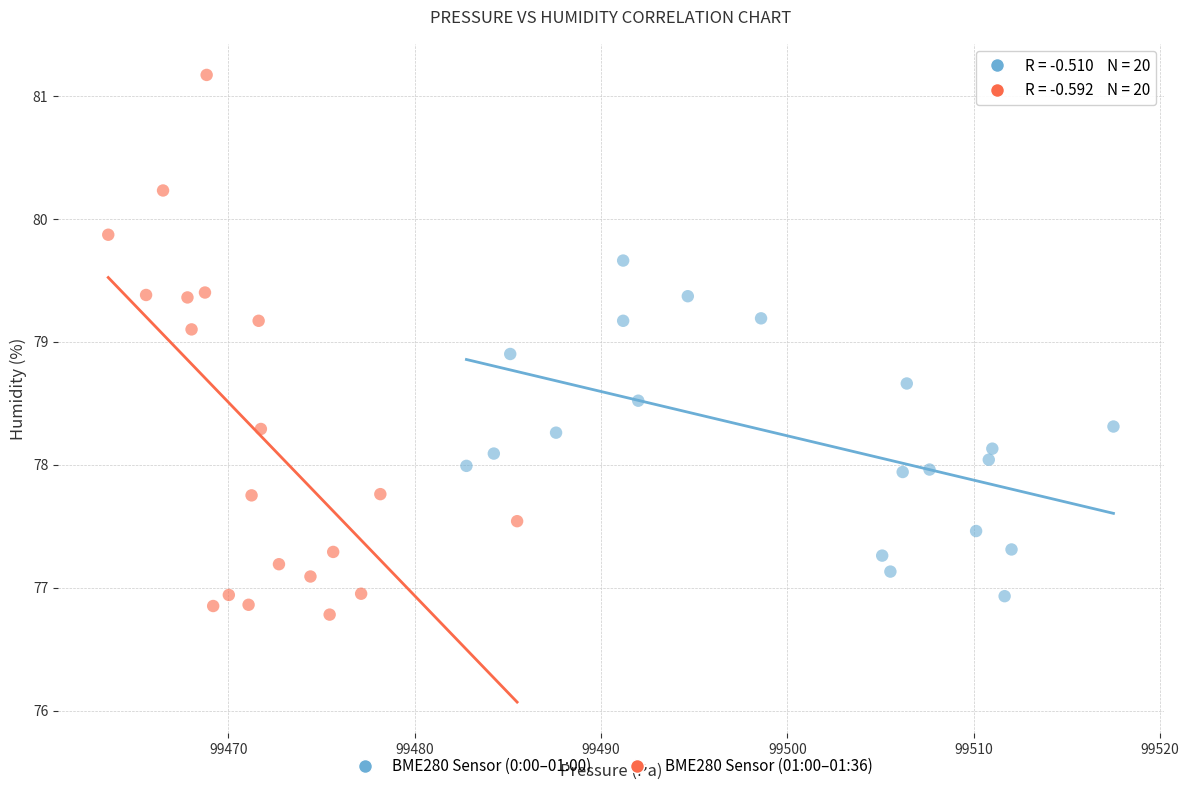

Which series has the largest Y range (max minus min)?

BME280 Sensor (01:00–01:36)